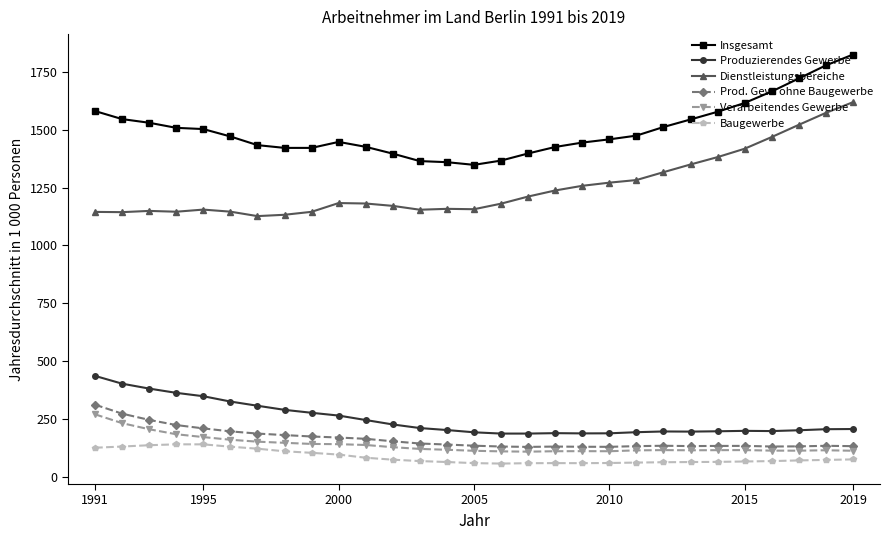

Which series has the largest total across all categories?

Insgesamt